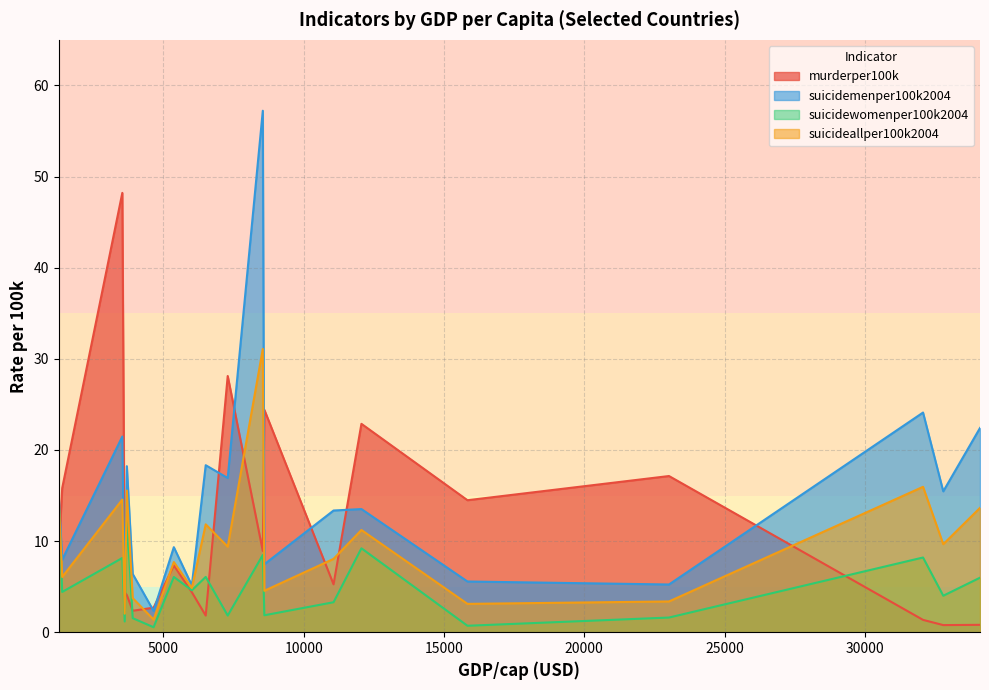

Which series has the largest total across all categories?

suicidemenper100k2004